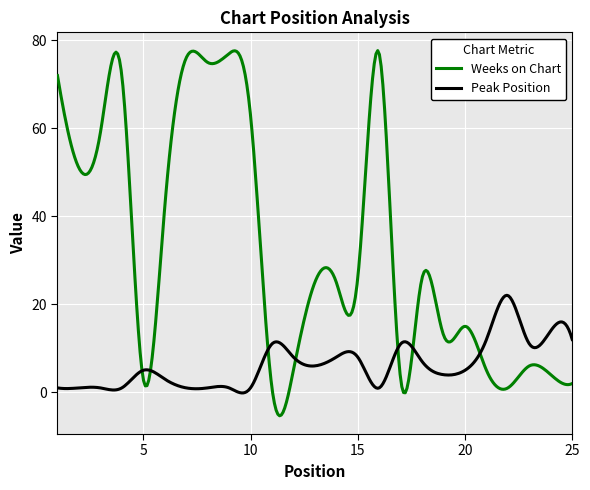

What is the minimum value for Weeks on Chart?

-5.3